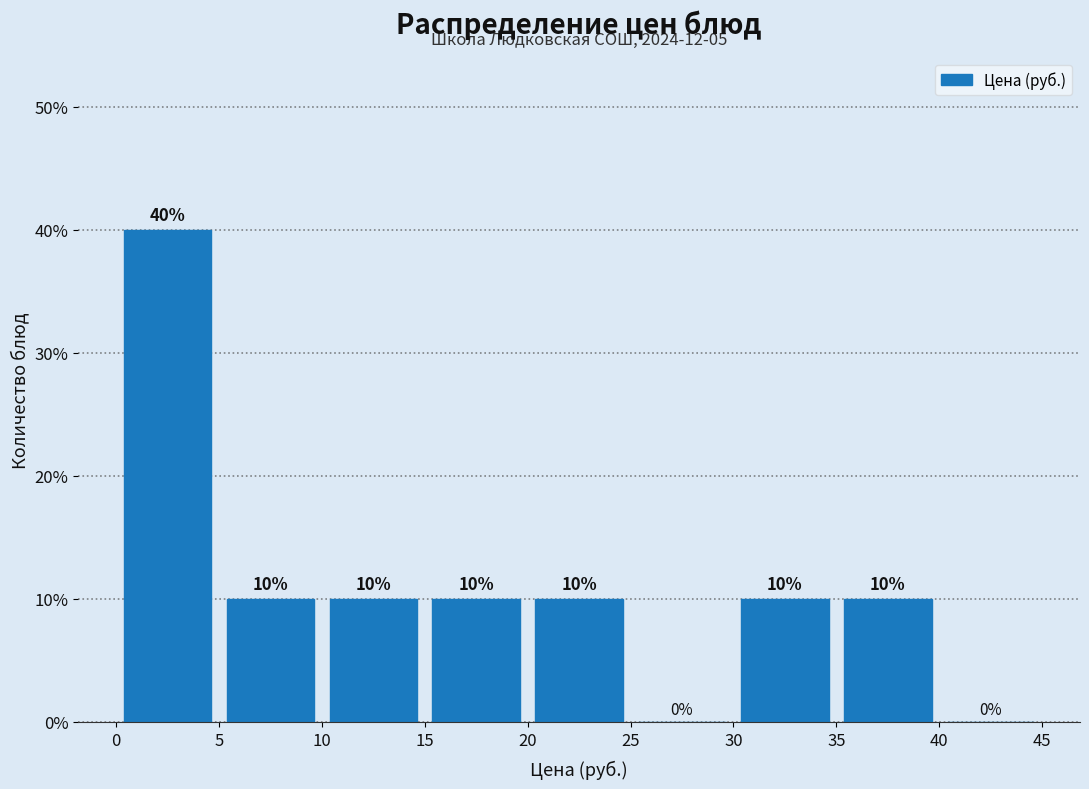

Which range on the x-axis has the tallest bar?

0 to 5